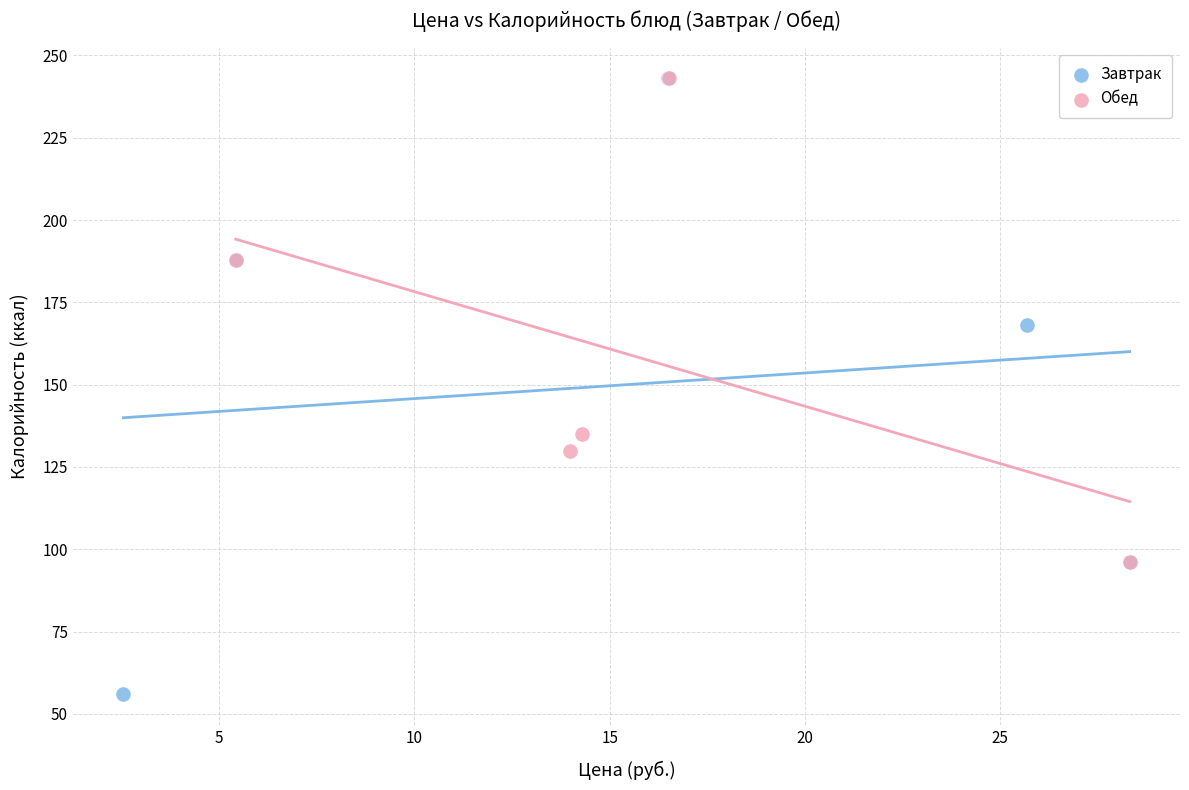

Which series has the widest spread of Y values?

Завтрак